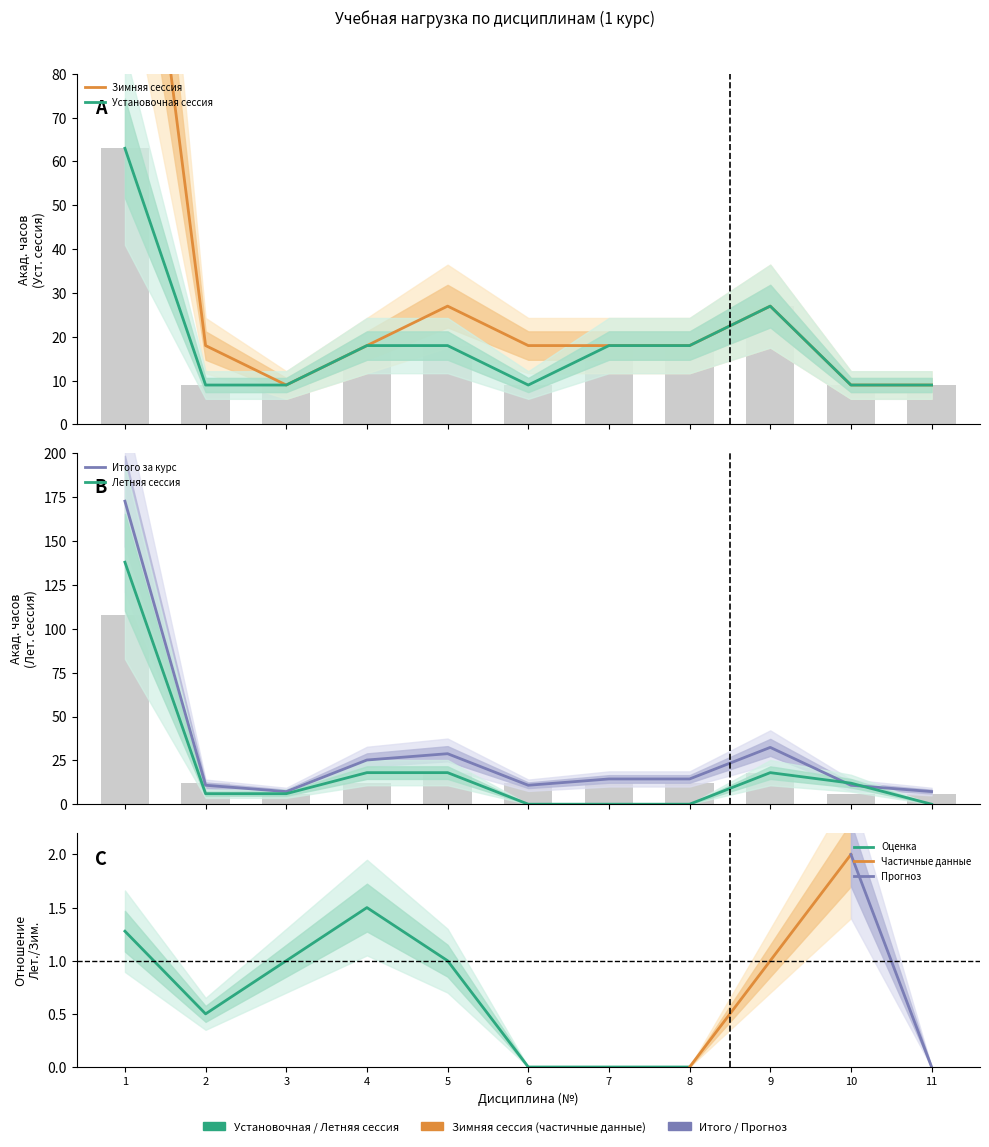

What is the difference between the highest and lowest values at 1?

109.8